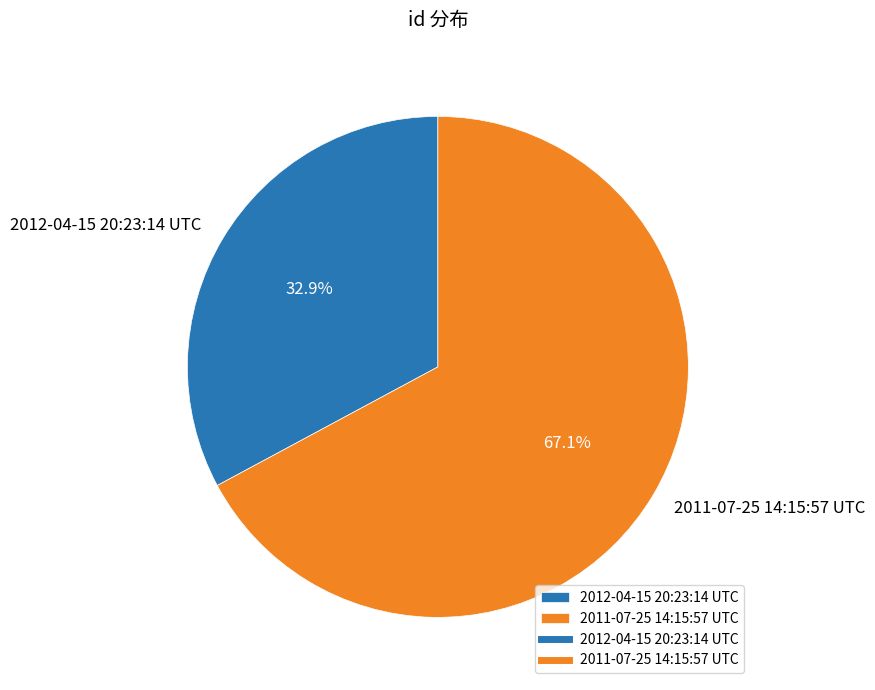

Rank the categories by value from highest to lowest.

2011-07-25 14:15:57 UTC, 2012-04-15 20:23:14 UTC